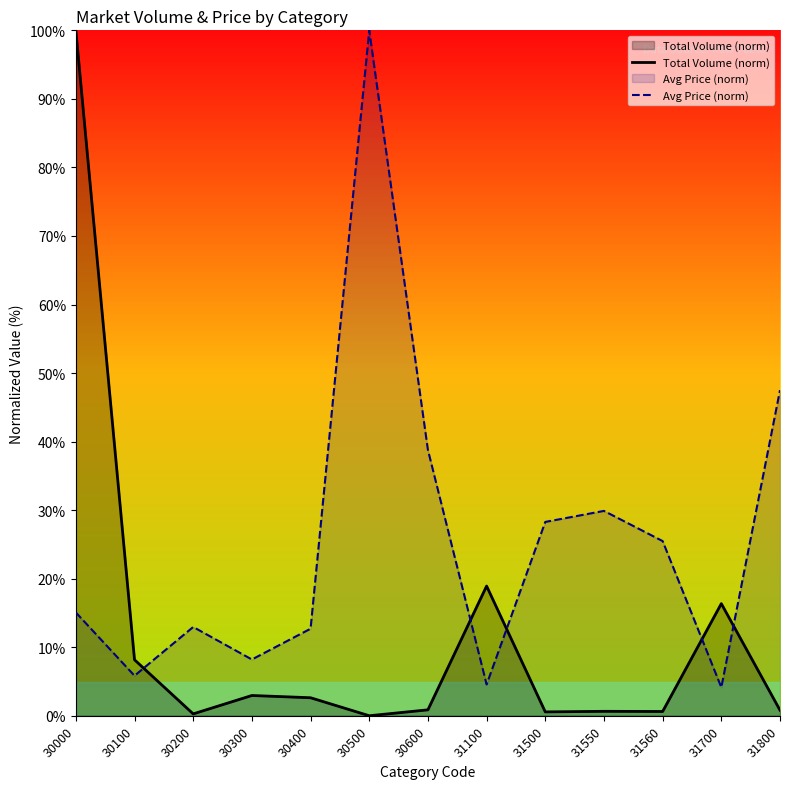

True or false: Avg Price (norm) and Total Volume (norm) cross at least once.

True